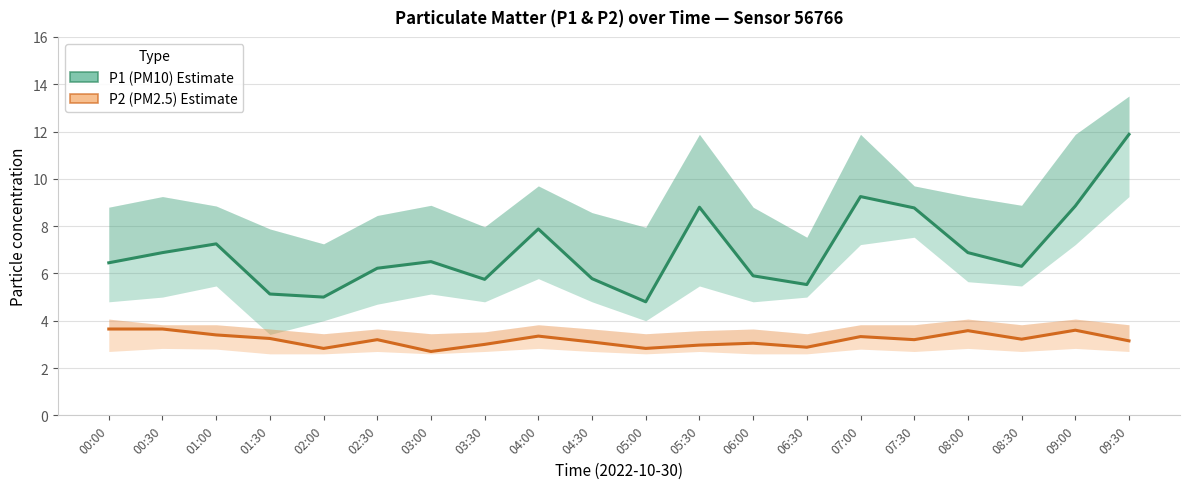

At how many categories does at least one series exceed 8?

5